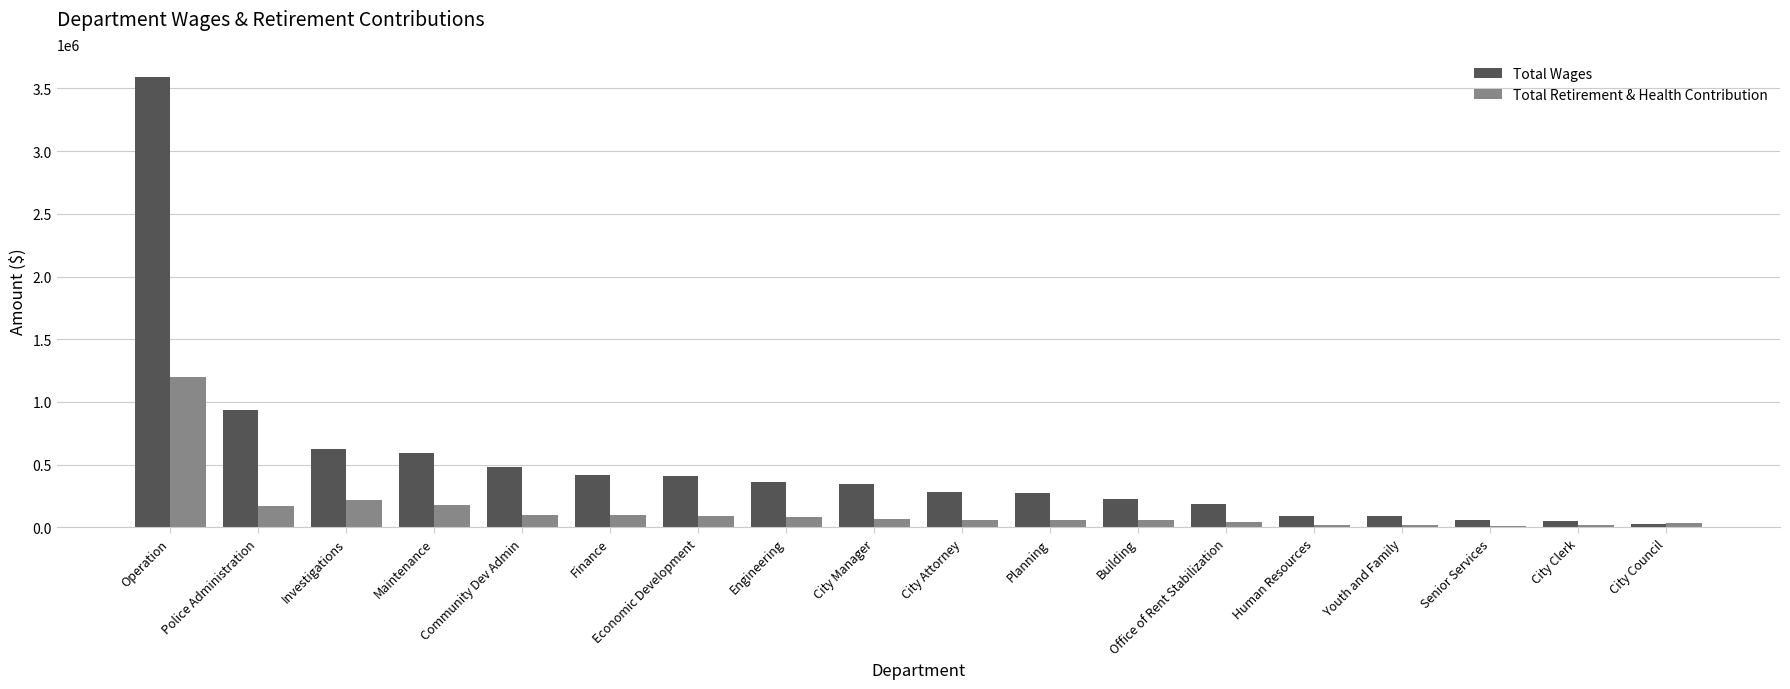

True or false: Total Wages has a value of 48936 at City Clerk.

True